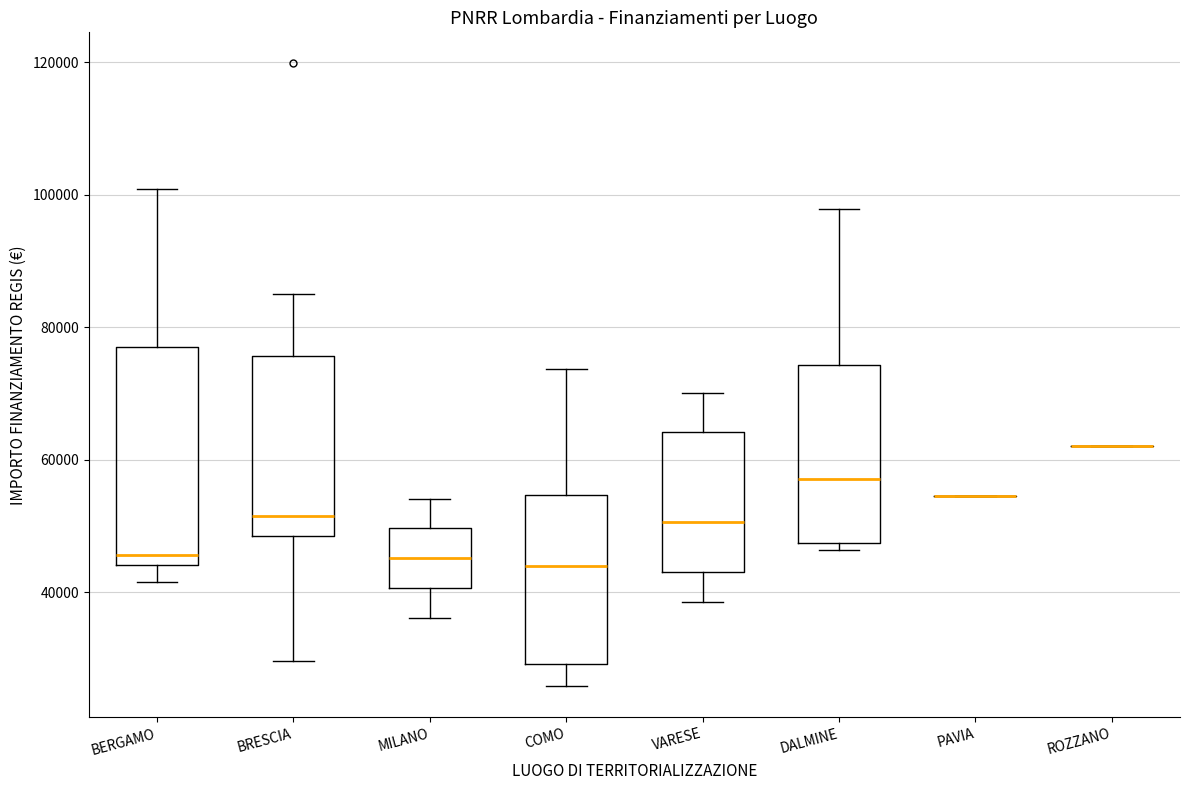

Reading left to right, read every box against the y-axis: the position of its median line, the range the box covers, and the ends of its whiskers. The values are not printed on the chart, so give them approximately, as read against the axis.

BERGAMO: median 46000, box 44000 to 78000, whiskers 42000 to 100000
BRESCIA: median 52000, box 48000 to 76000, whiskers 30000 to 84000
MILANO: median 46000, box 40000 to 50000, whiskers 36000 to 54000
COMO: median 44000, box 30000 to 54000, whiskers 26000 to 74000
VARESE: median 50000, box 44000 to 64000, whiskers 38000 to 70000
DALMINE: median 58000, box 48000 to 74000, whiskers 46000 to 98000
PAVIA: box collapsed to a line at 54000, whiskers 54000 to 54000
ROZZANO: box collapsed to a line at 62000, whiskers 62000 to 62000